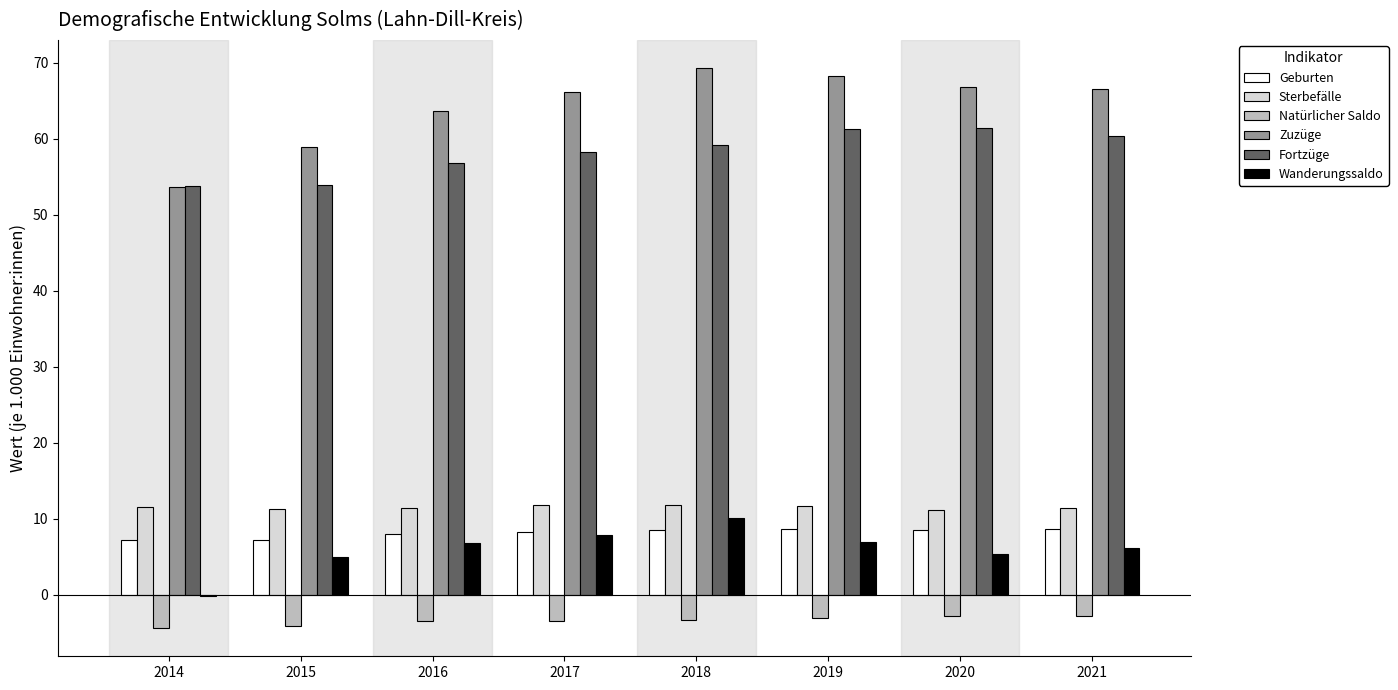

What is the total value across all series at 2018?

155.6